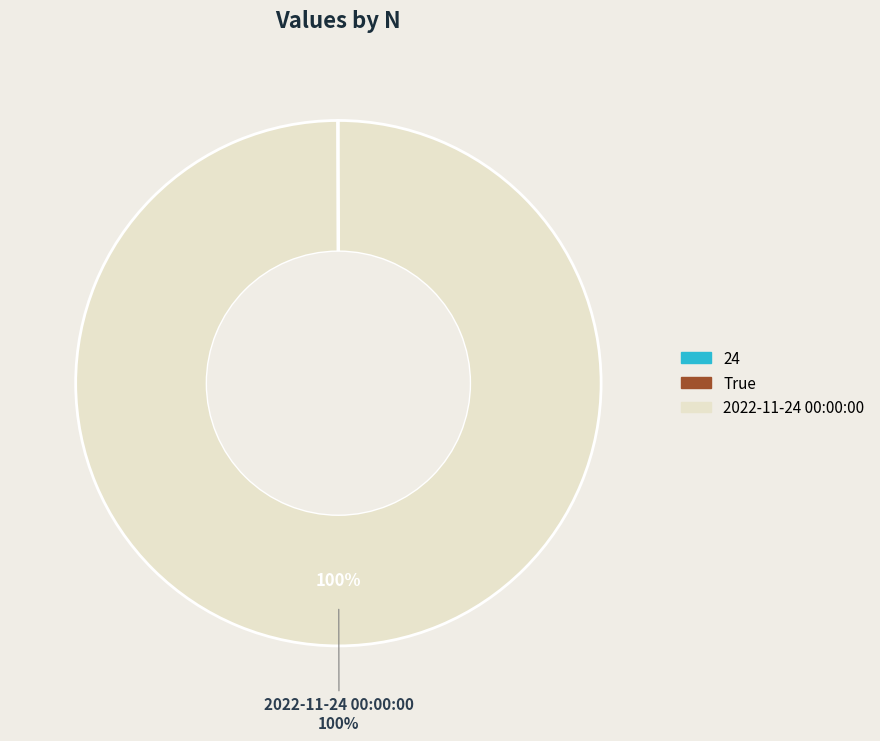

Is there any slice that represents more than half of the pie?

Yes